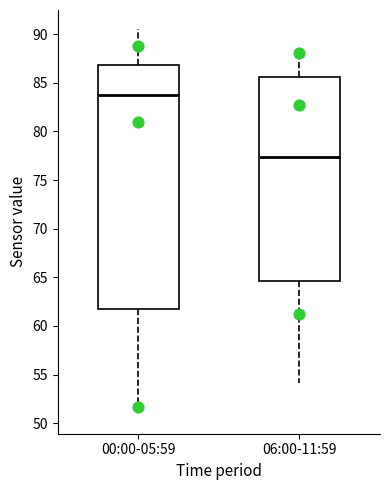

Which box is the tallest, from its lower edge to its upper edge?

00:00-05:59